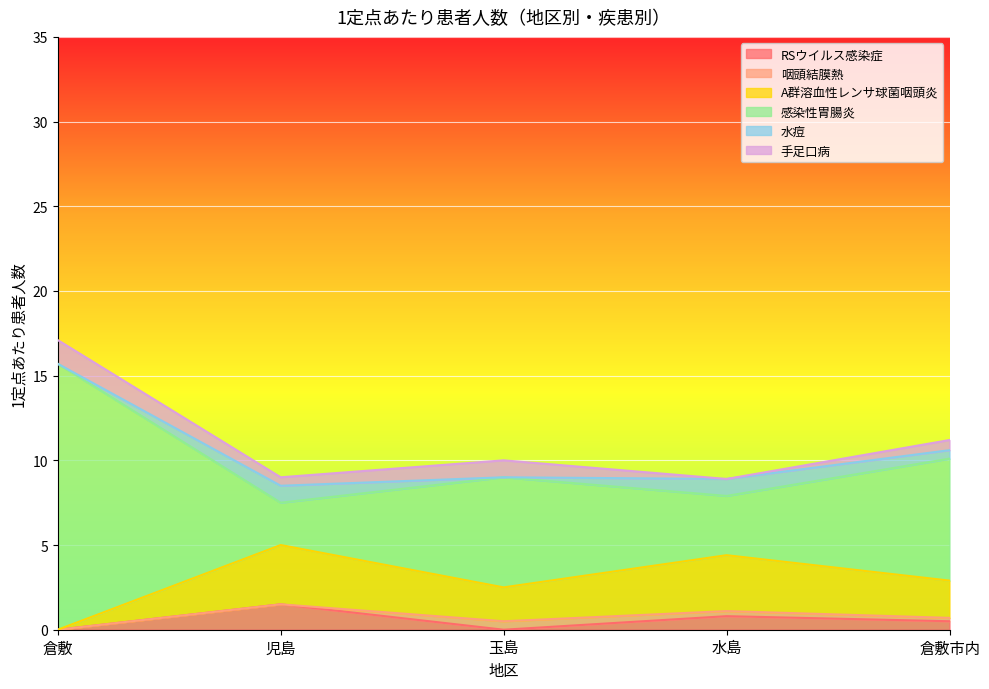

At which category is the sum across all series the highest?

倉敷